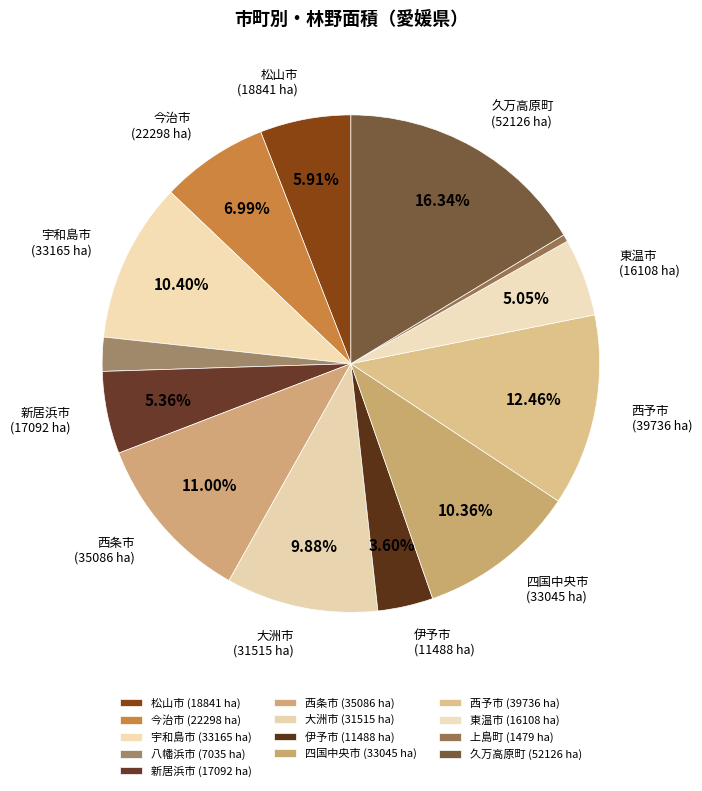

What is the largest slice in the pie chart?

久万高原町